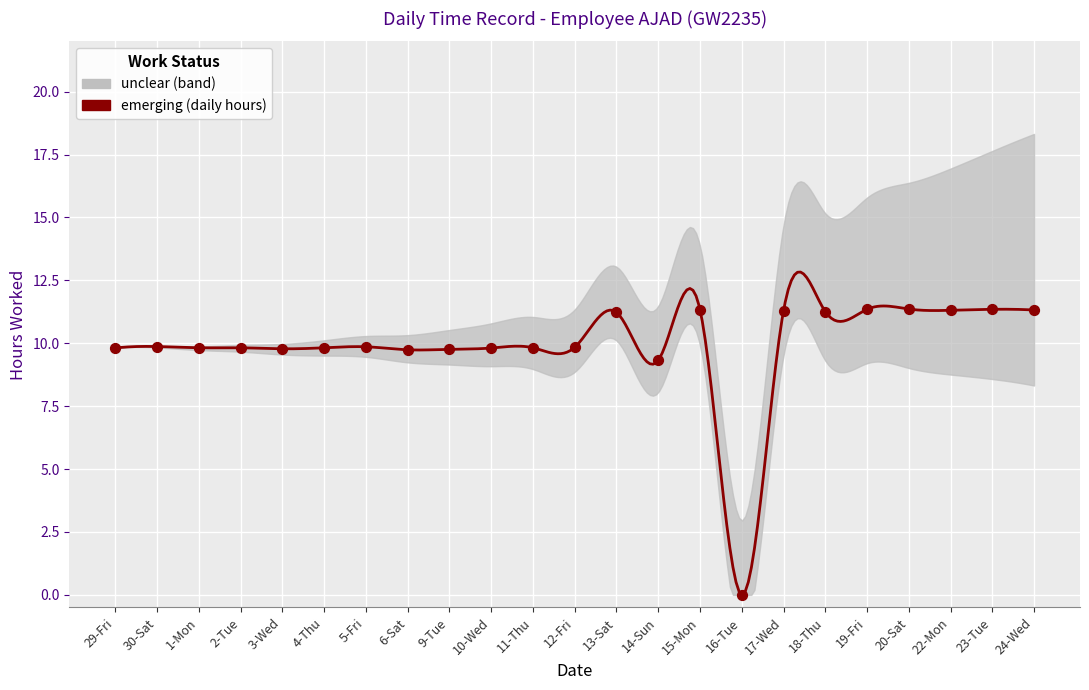

Which has a higher value, 18-Thu or 15-Mon?

15-Mon